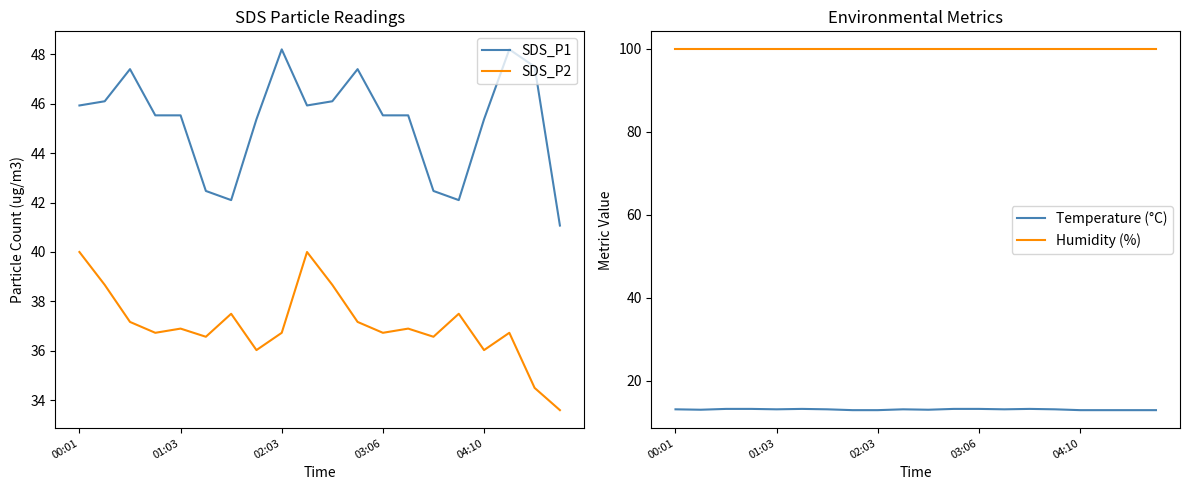

What is the difference between the second highest and second lowest values in the SDS_P1 series?

6.1